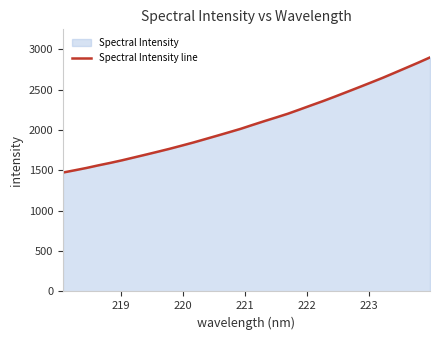

What is the difference between the maximum and minimum values?

1426.6